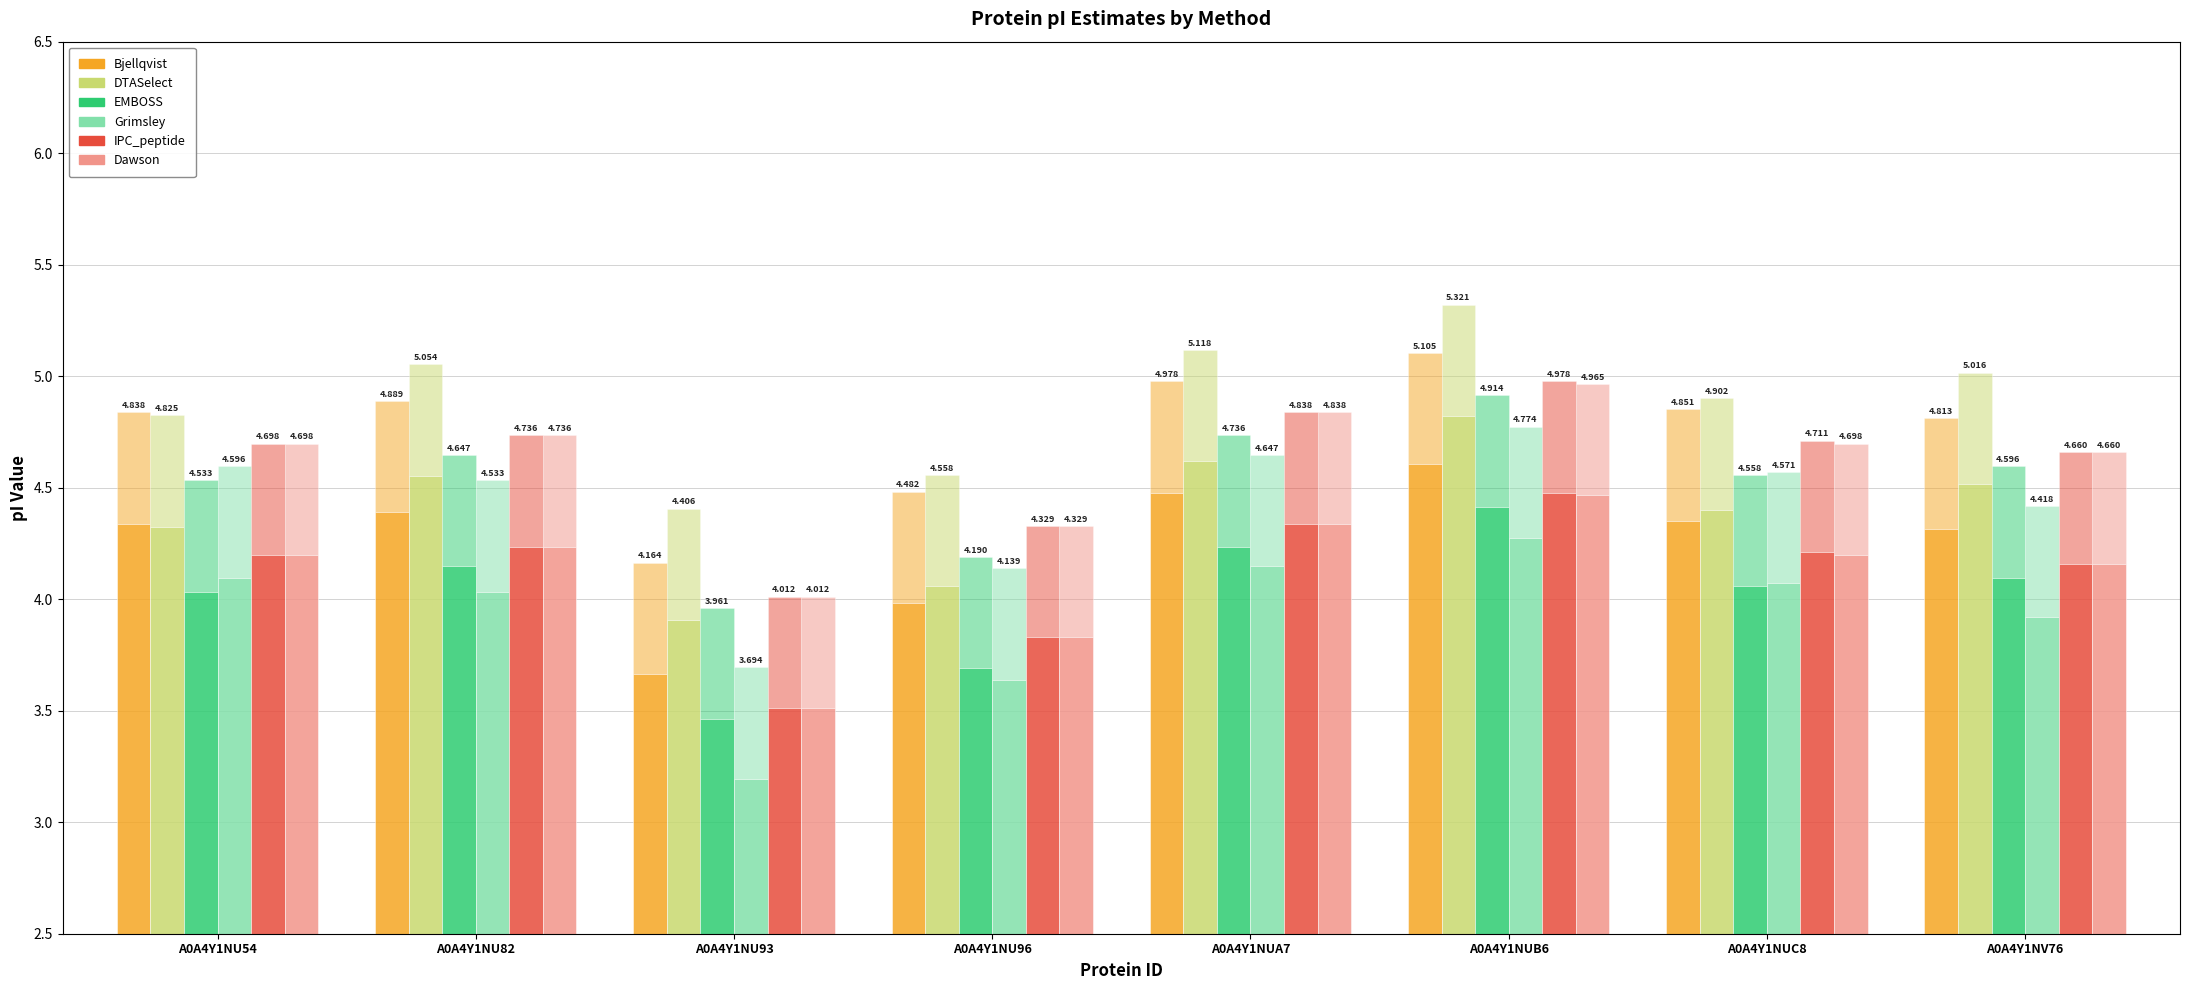

Is the value of Bjellqvist at A0A4Y1NU96 greater than the value of EMBOSS at A0A4Y1NV76?

No